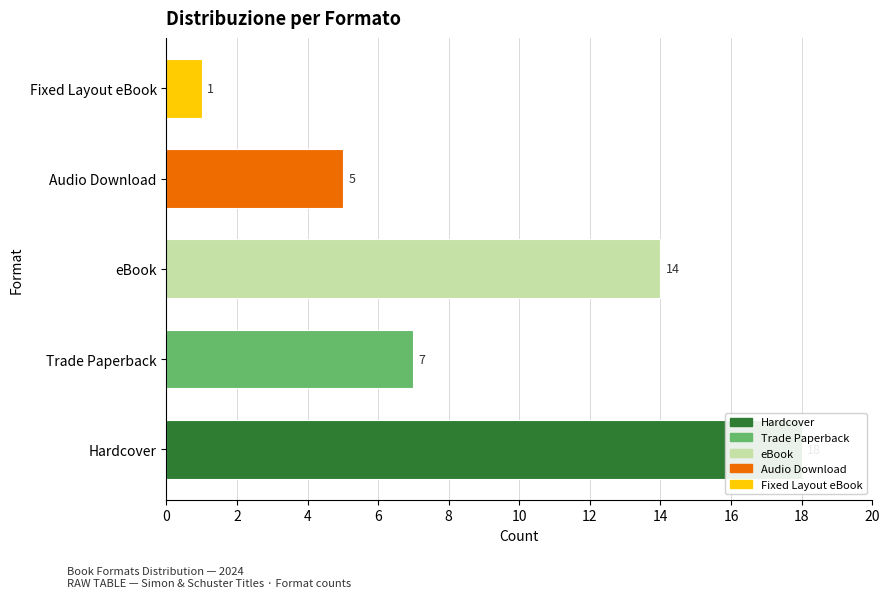

What is the sum of all values?

45